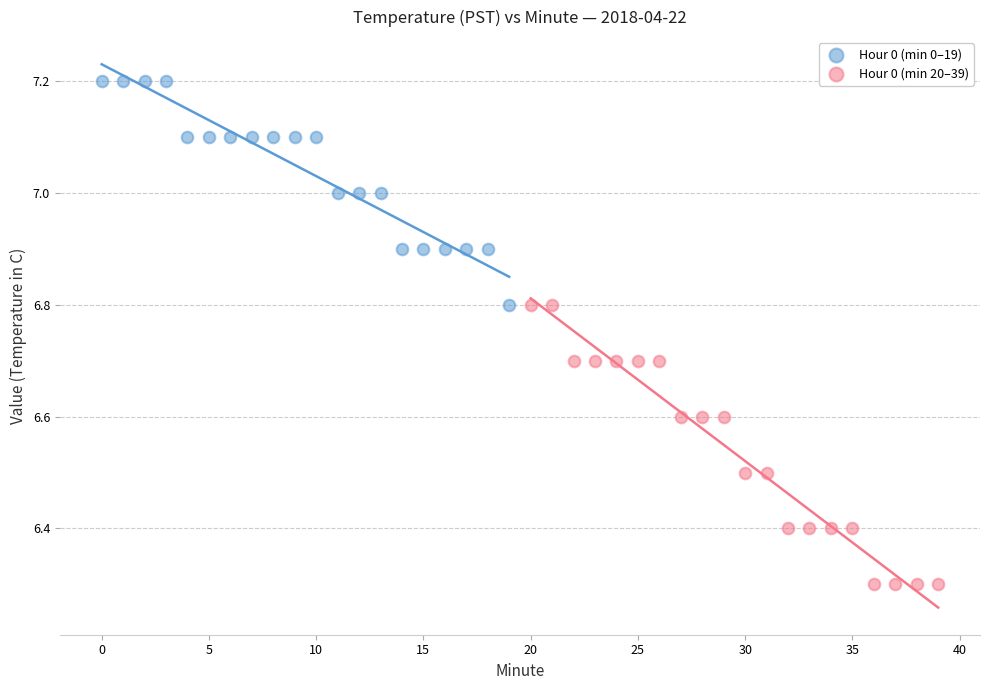

Which series reaches the minimum Y coordinate?

Hour 0 (min 20–39)